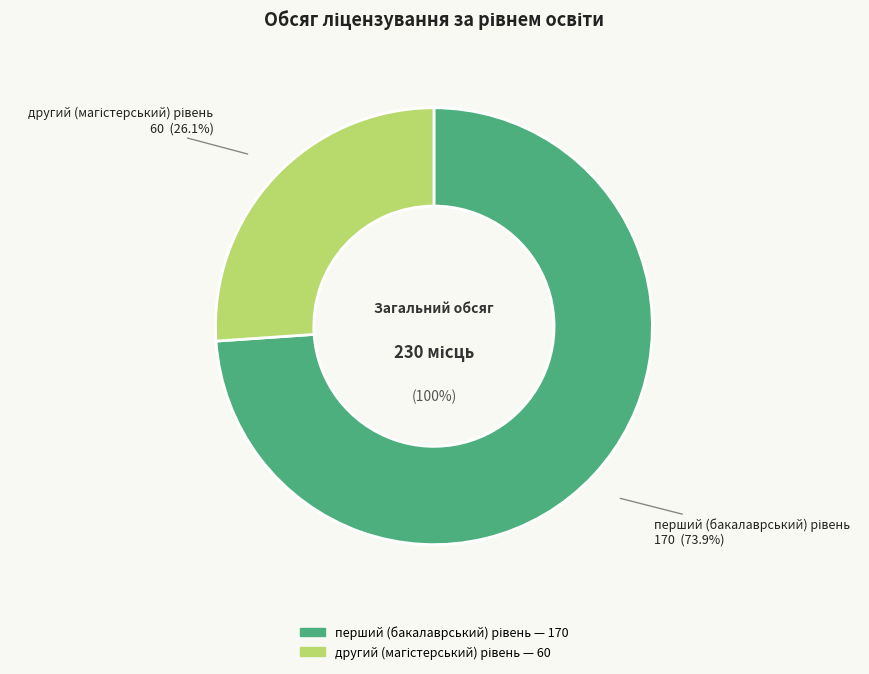

What is the change in value from перший (бакалаврський) рівень to другий (магістерський) рівень?

-110